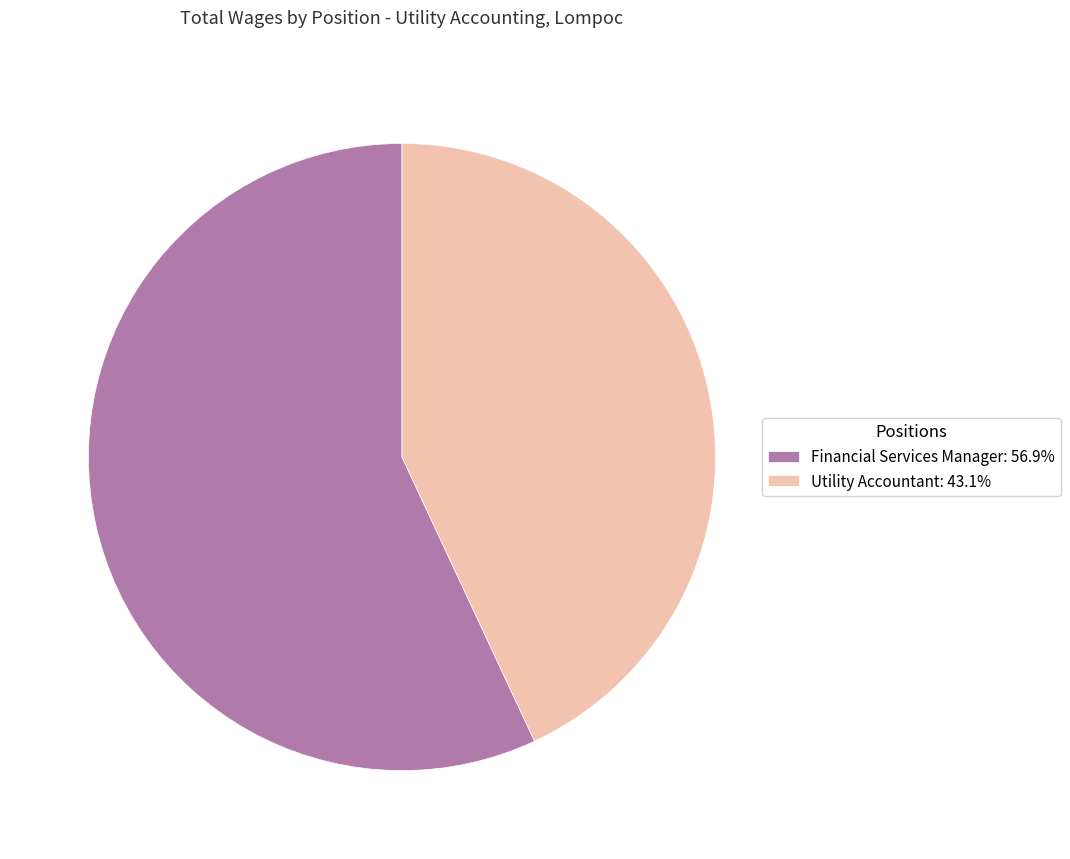

What is the ratio of the value at Financial Services Manager: 56.9% to the value at Utility Accountant: 43.1%?

1.3